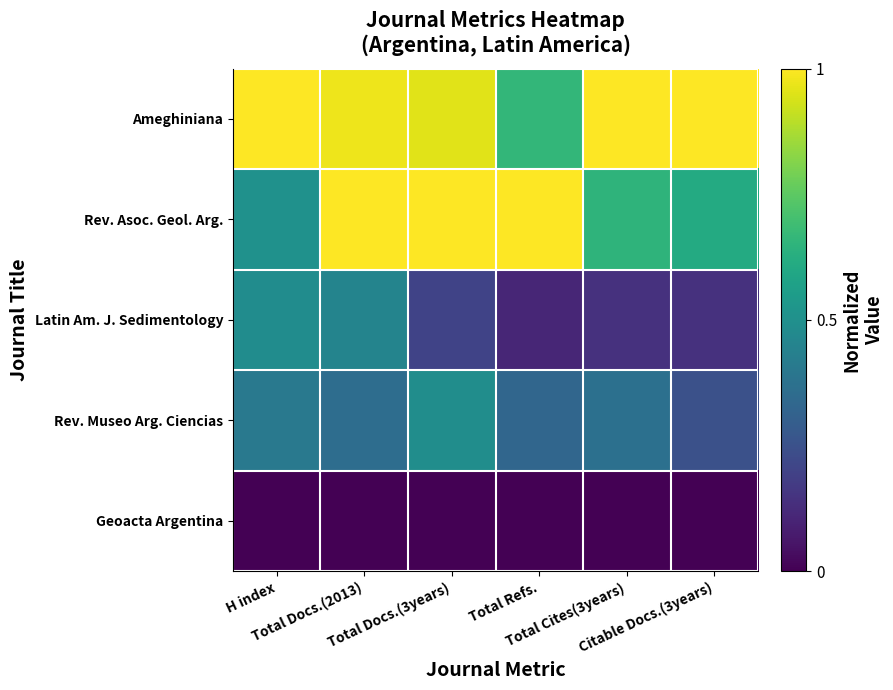

Reading left to right, extract all data points from this chart.

Ameghiniana: H index=1.0	Total Docs.(2013)=1.0	Total Docs.(3years)=1.0	Total Refs.=0.7	Total Cites(3years)=1.0	Citable Docs.(3years)=1.0
Rev. Asoc. Geol. Arg.: H index=0.5	Total Docs.(2013)=1.0	Total Docs.(3years)=1.0	Total Refs.=1.0	Total Cites(3years)=0.6	Citable Docs.(3years)=0.6
Latin Am. J. Sedimentology: H index=0.5	Total Docs.(2013)=0.5	Total Docs.(3years)=0.2	Total Refs.=0.1	Total Cites(3years)=0.1	Citable Docs.(3years)=0.1
Rev. Museo Arg. Ciencias: H index=0.4	Total Docs.(2013)=0.4	Total Docs.(3years)=0.5	Total Refs.=0.3	Total Cites(3years)=0.4	Citable Docs.(3years)=0.2
Geoacta Argentina: H index=0.0	Total Docs.(2013)=0.0	Total Docs.(3years)=0.0	Total Refs.=0.0	Total Cites(3years)=0.0	Citable Docs.(3years)=0.0